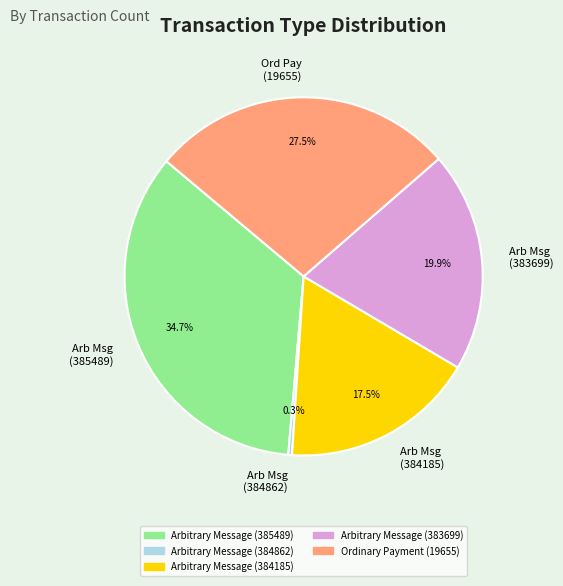

Count the number of slices in the pie.

5